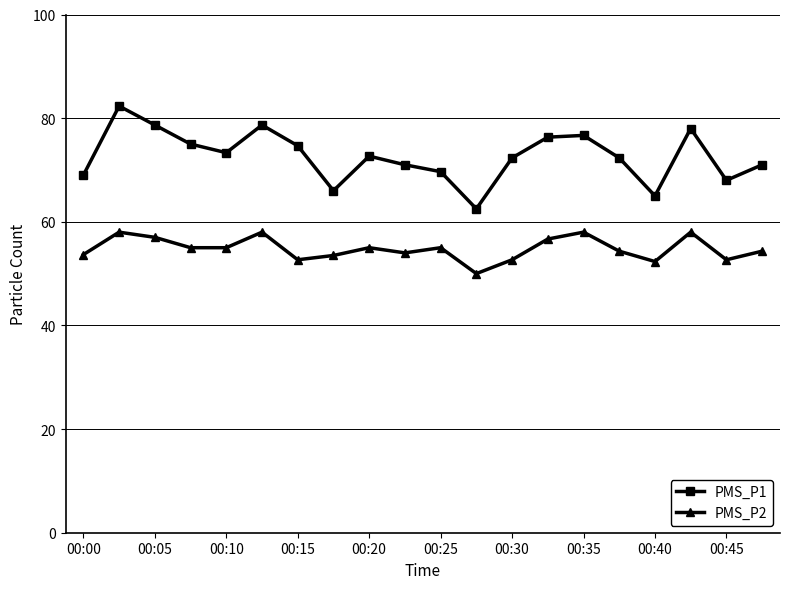

True or false: PMS_P2 and PMS_P1 intersect in this chart.

False